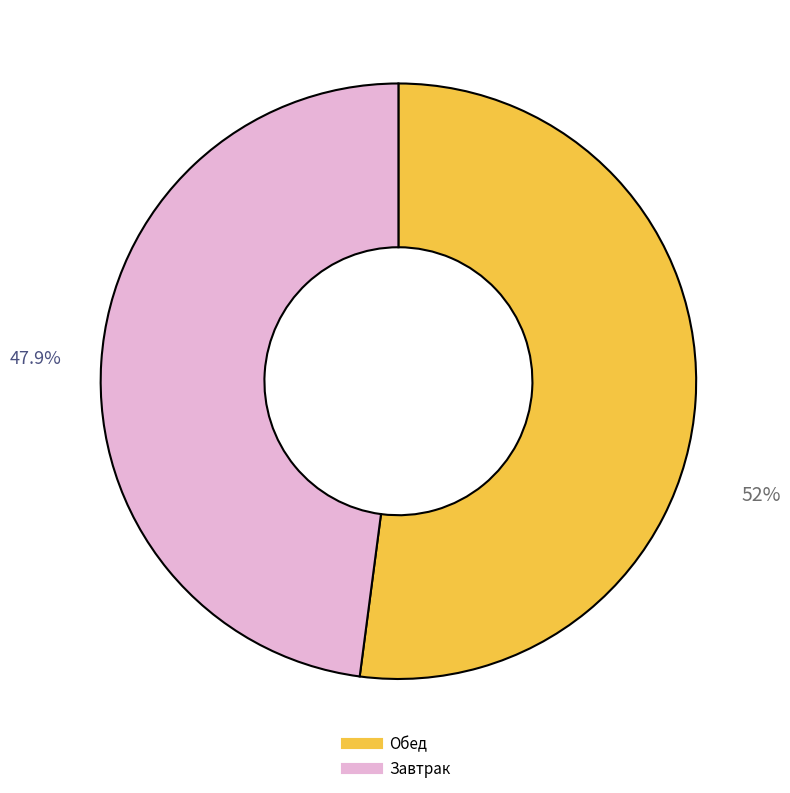

Does any single category account for the majority?

Yes